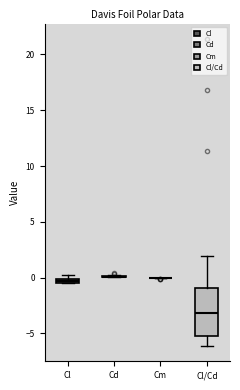

Comparing the boxes themselves (not the whiskers), which one is the tallest?

Cl/Cd